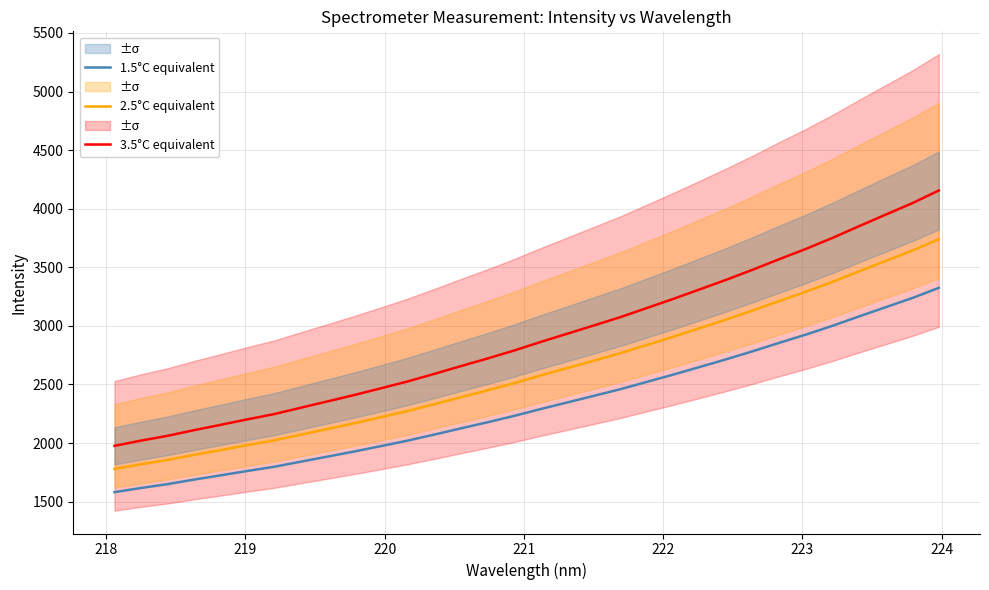

What is the lowest value of the 2.5°C equivalent series?

1778.4